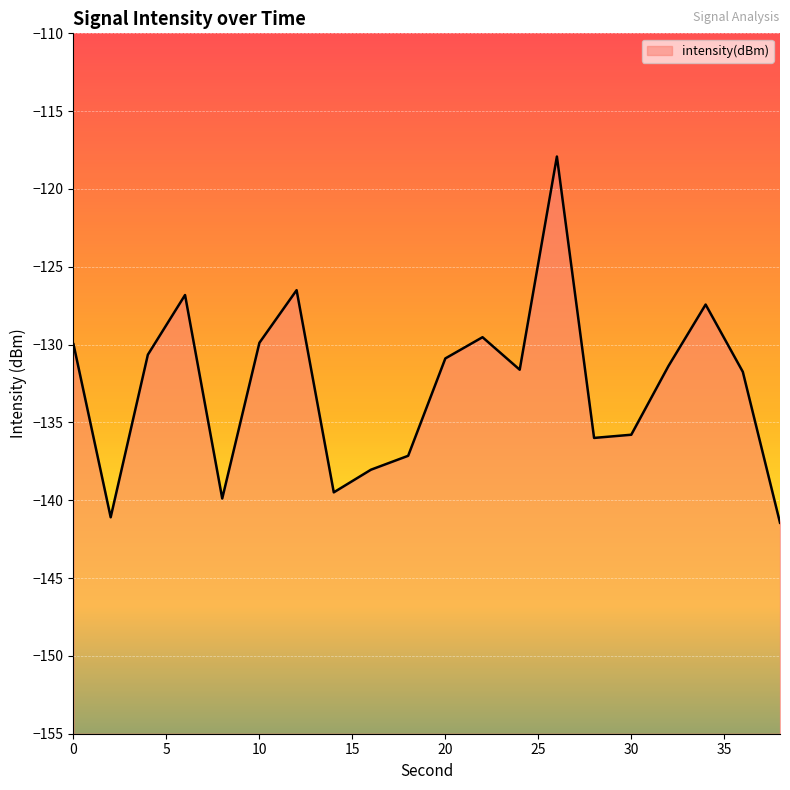

True or false: the data has more than 2 interior local peaks.

True